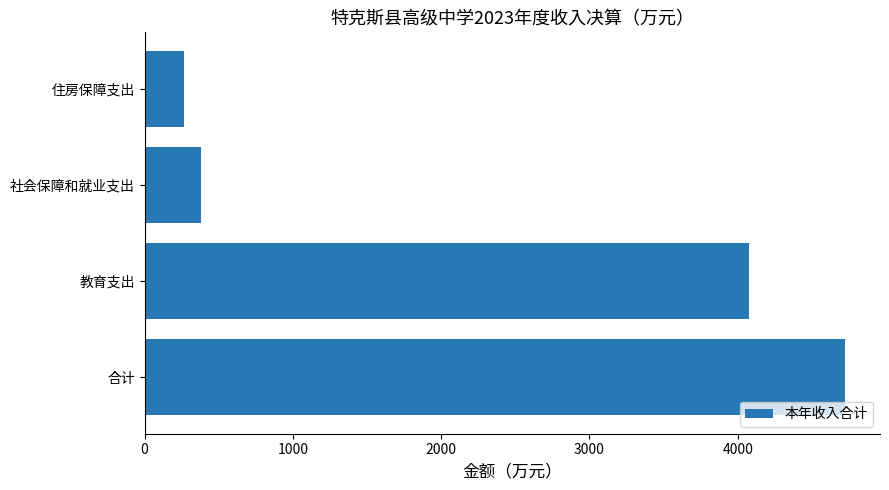

Between 教育支出 and 合计, which is larger?

合计